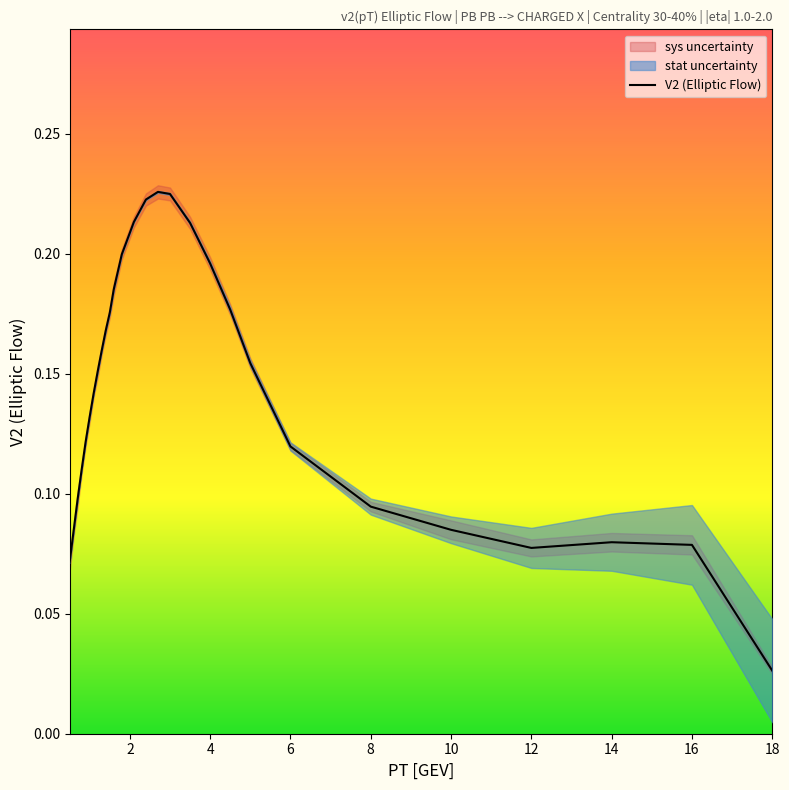

At which label is V2 (Elliptic Flow) closest to 0?

18